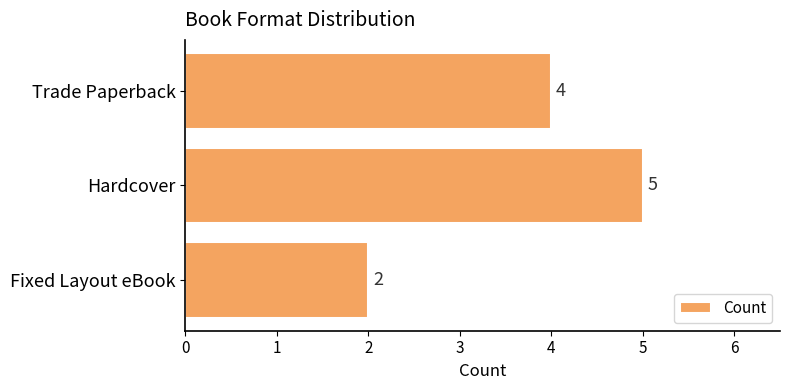

What is the sum of all values?

11